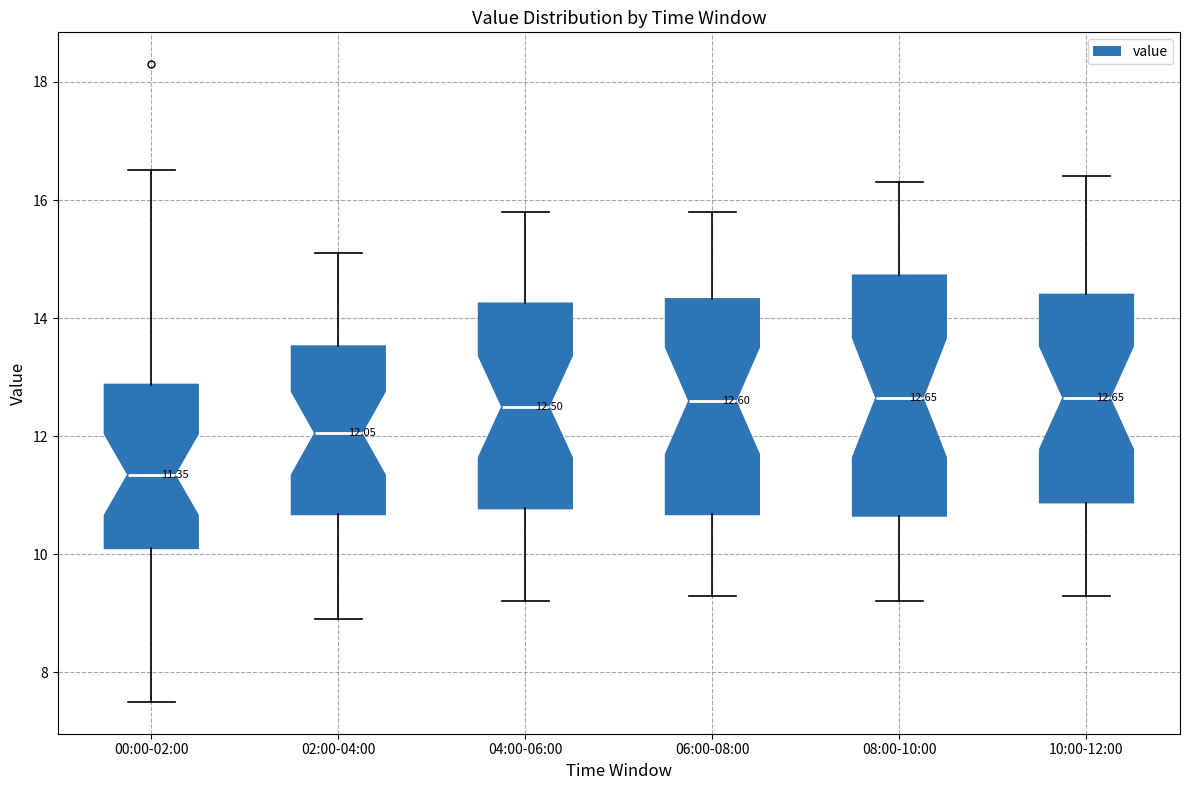

Which box has the lowest median line?

00:00-02:00